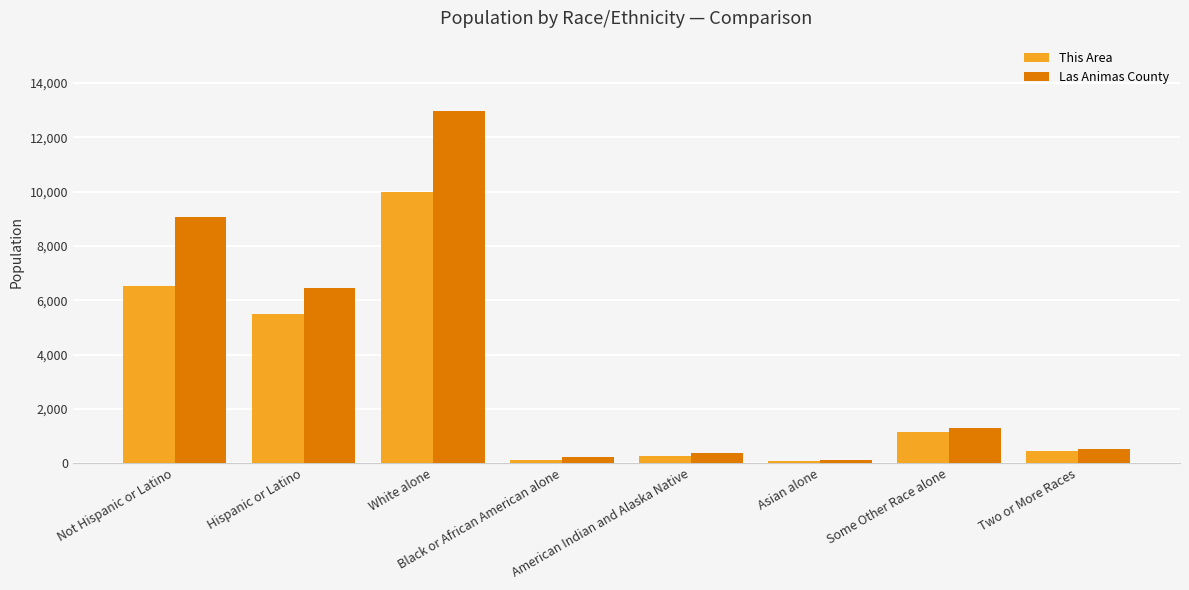

Which series has the largest range (max minus min)?

Las Animas County